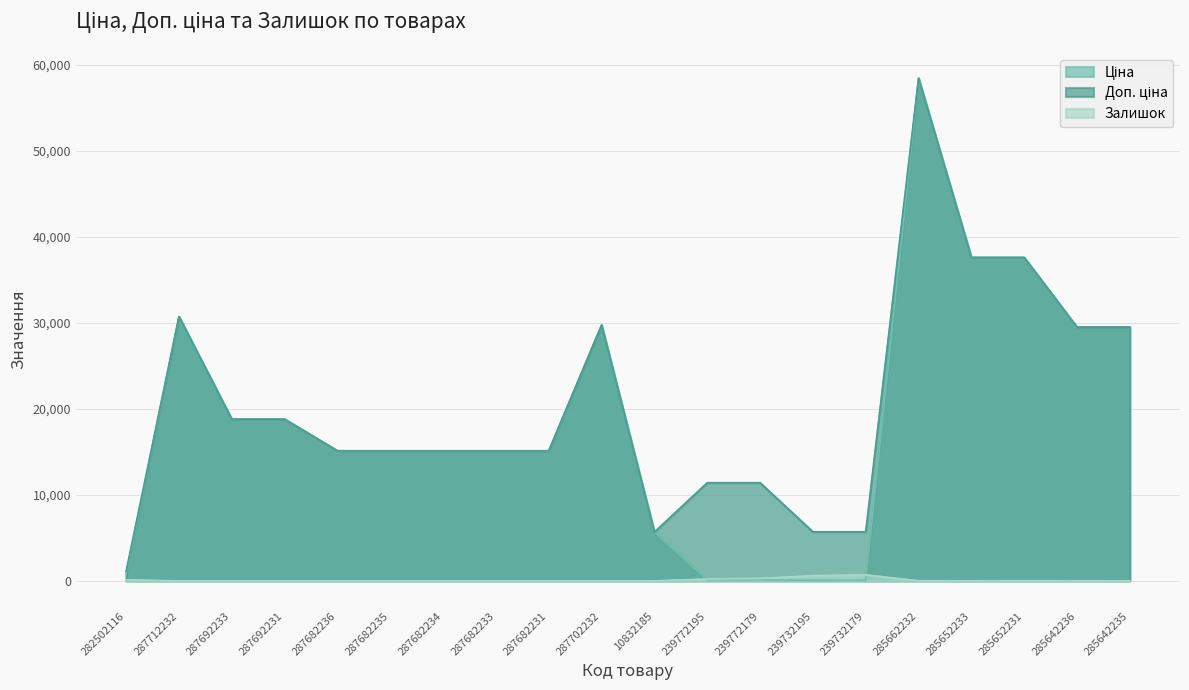

What is the label of the 8th point from the right?

239772179